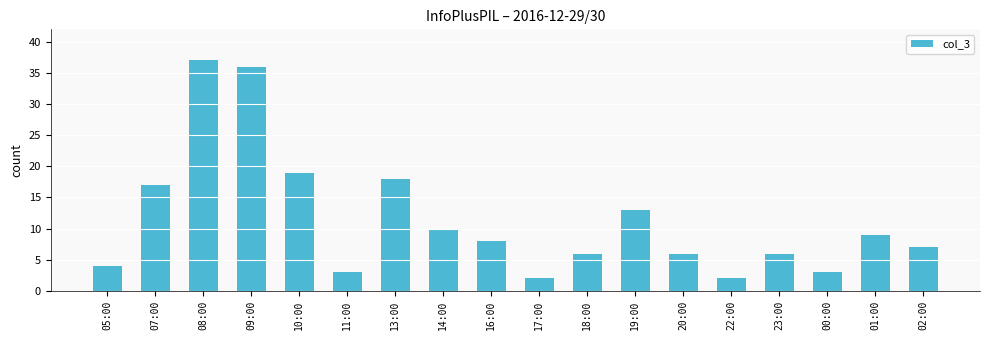

Which category has the highest value across all series?

08:00